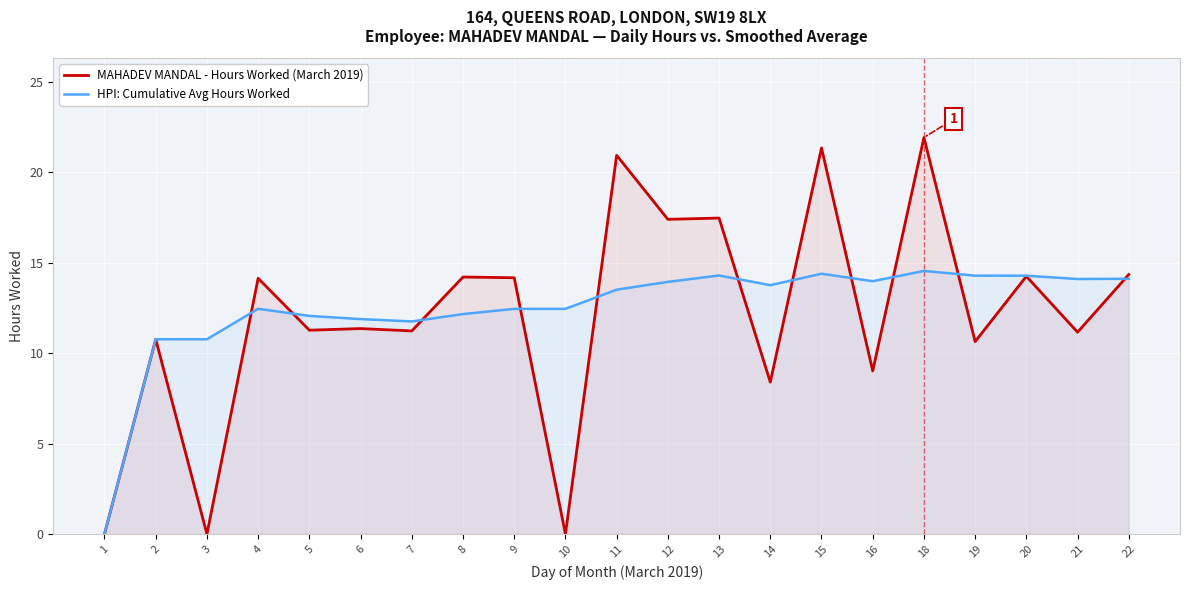

True or false: MAHADEV MANDAL - Hours Worked (March 2019) and HPI: Cumulative Avg Hours Worked intersect in this chart.

True